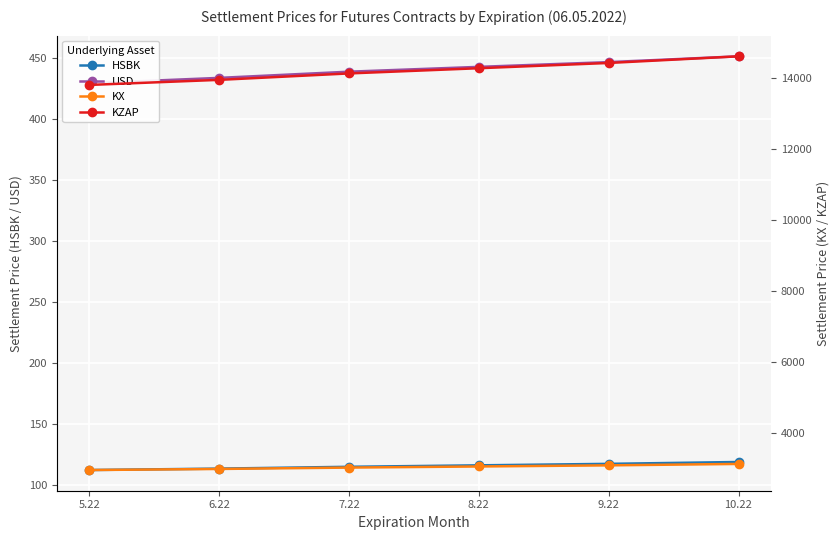

Reading left to right, what are all the values shown in this chart?

HSBK: 5.22=112.6	6.22=113.8	7.22=115.2	8.22=116.5	9.22=117.7	10.22=119.2
USD: 5.22=429.1	6.22=433.6	7.22=438.6	8.22=442.6	9.22=446.4	10.22=451.2
KX: 5.22=2943.4	6.22=2974.0	7.22=3012.6	8.22=3043.9	9.22=3075.5	10.22=3115.5
KZAP: 5.22=13795.2	6.22=13938.2	7.22=14119.4	8.22=14266.1	9.22=14414.3	10.22=14601.5